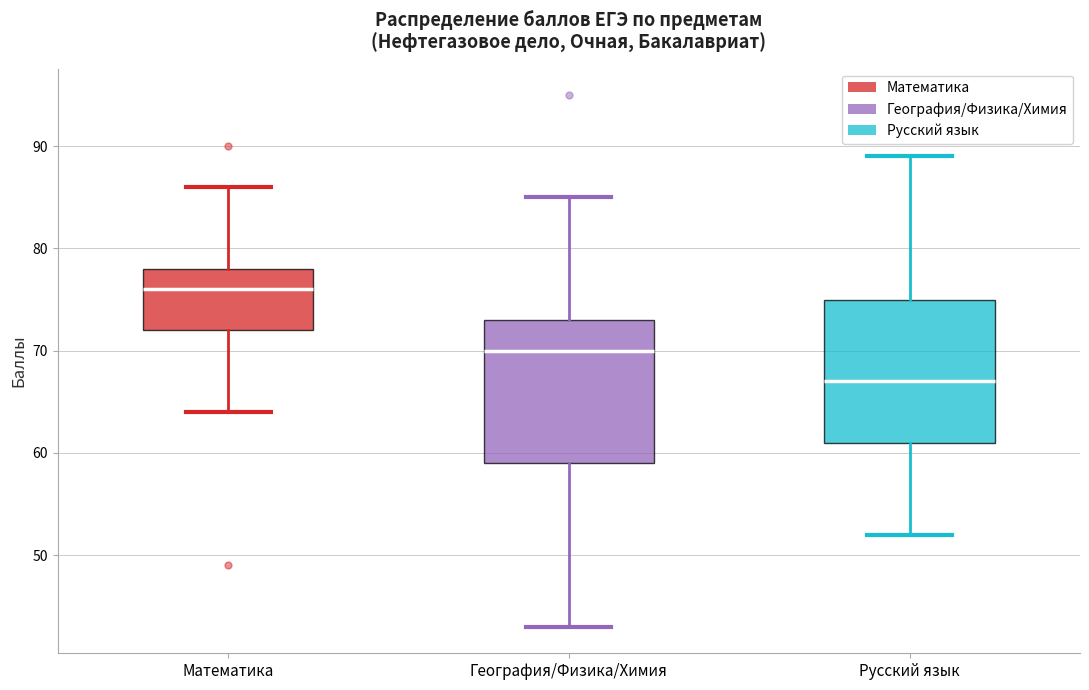

Reading left to right, read every box against the y-axis: the position of its median line, the range the box covers, and the ends of its whiskers. The values are not printed on the chart, so give them approximately, as read against the axis.

Математика: median 76, box 72 to 78, whiskers 64 to 86
География/Физика/Химия: median 70, box 59 to 73, whiskers 43 to 85
Русский язык: median 67, box 61 to 75, whiskers 52 to 89